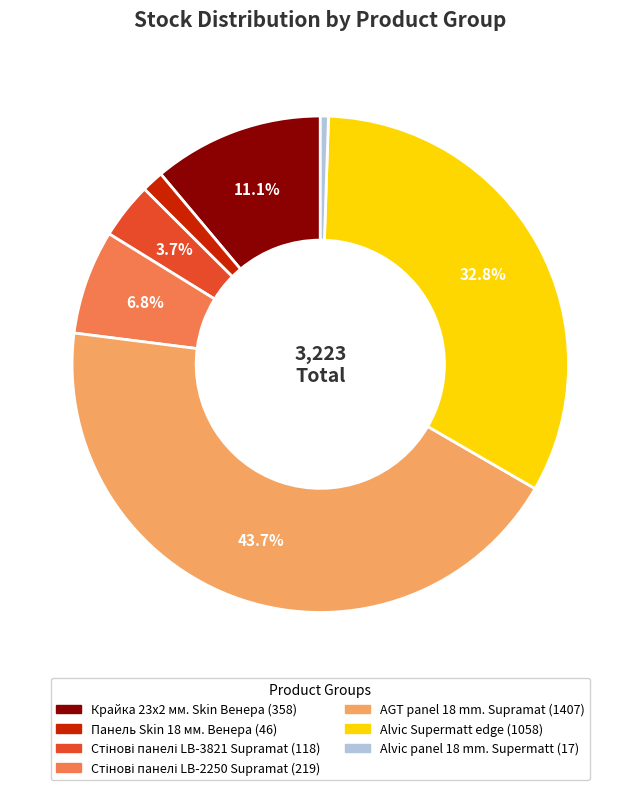

Is Alvic panel 18 mm. Supermatt the majority of the pie?

No